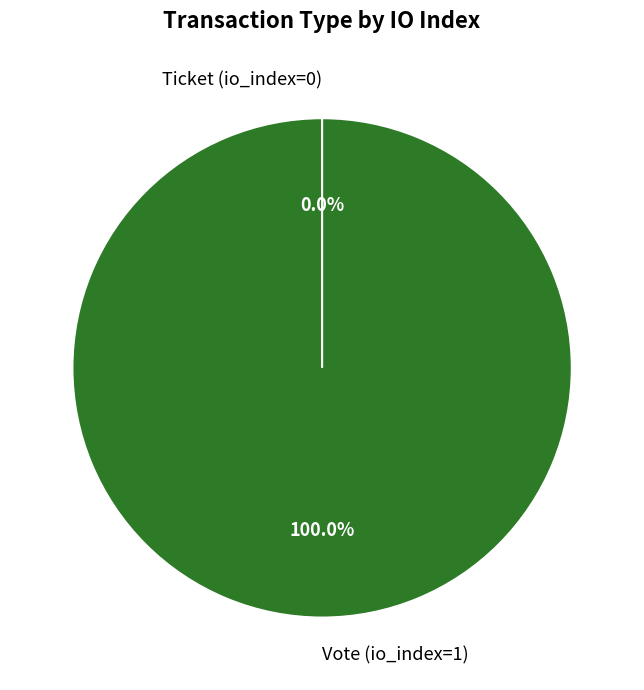

Between Vote (io_index=1) and Ticket (io_index=0), which is larger?

Vote (io_index=1)